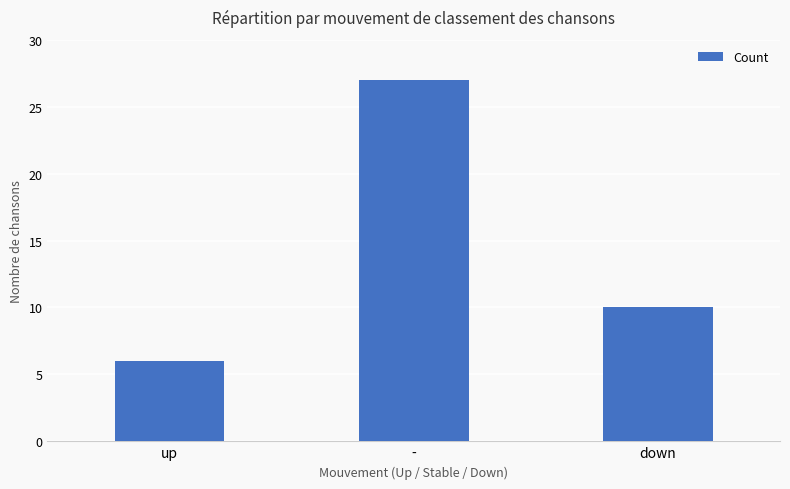

Reading right to left, list all the values displayed in this chart.

10	27	6